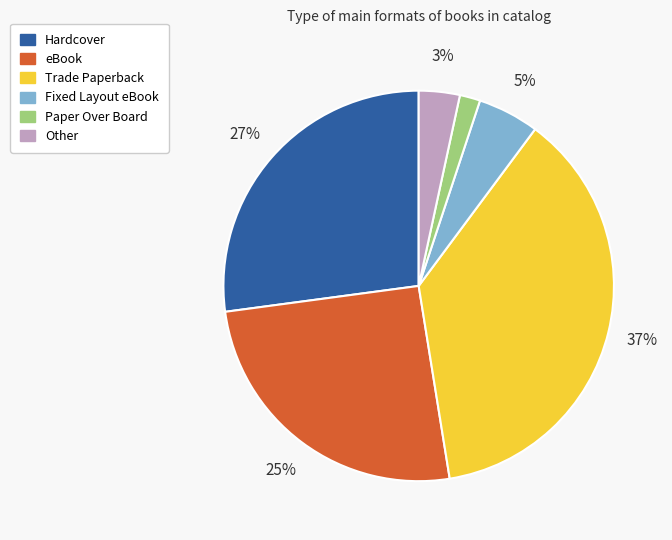

Combined, do Trade Paperback and Hardcover account for over 50%?

Yes